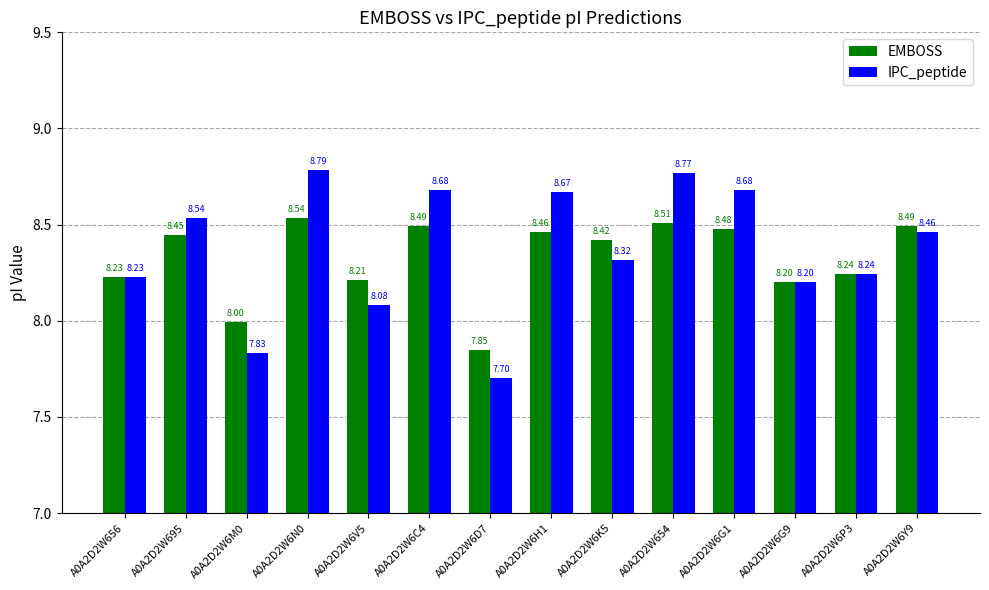

What is the total value across all series at A0A2D2W695?

17.0